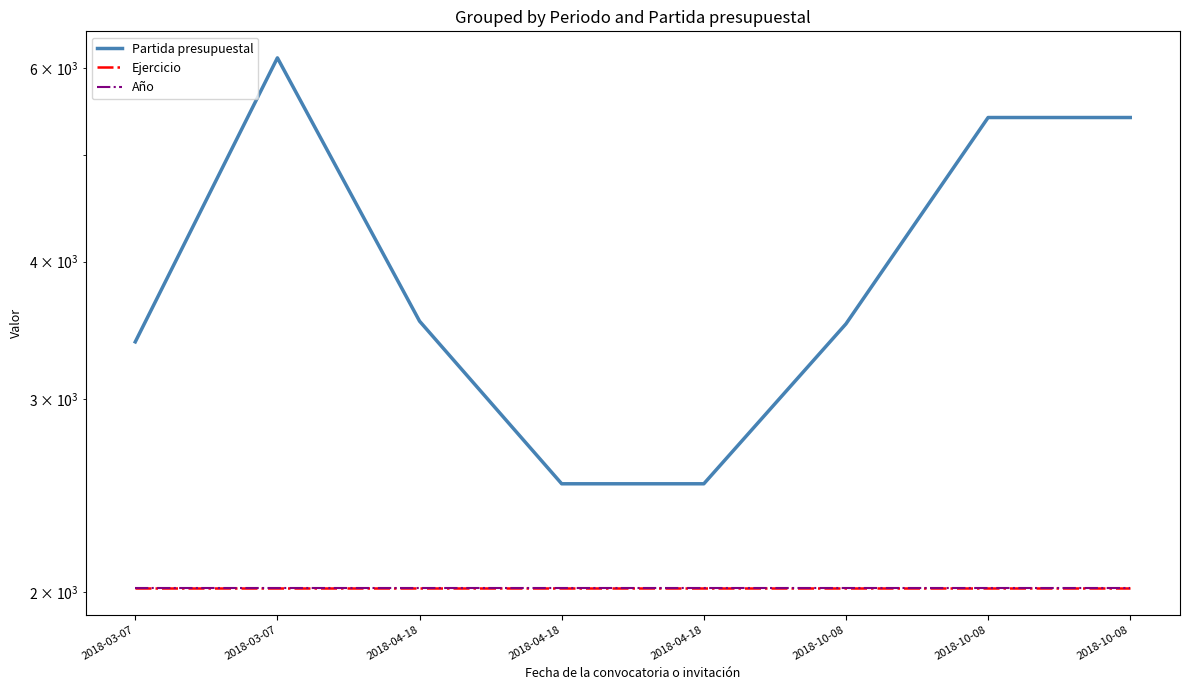

The value of Año at 2018-04-18 is 2018. True or false?

True